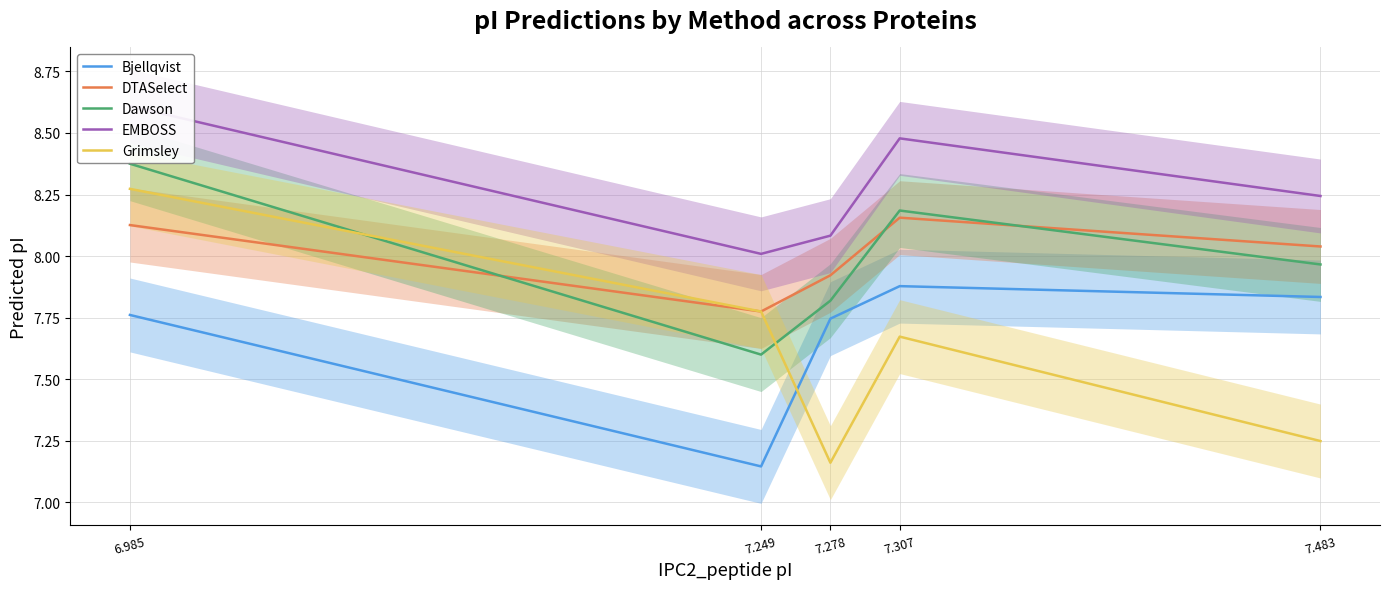

Reading left to right, what are all the values shown in this chart?

Bjellqvist: 6.985=7.8	7.249=7.1	7.278=7.7	7.307=7.9	7.483=7.8
DTASelect: 6.985=8.1	7.249=7.8	7.278=7.9	7.307=8.2	7.483=8.0
Dawson: 6.985=8.4	7.249=7.6	7.278=7.8	7.307=8.2	7.483=8.0
EMBOSS: 6.985=8.6	7.249=8.0	7.278=8.1	7.307=8.5	7.483=8.2
Grimsley: 6.985=8.3	7.249=7.8	7.278=7.2	7.307=7.7	7.483=7.2